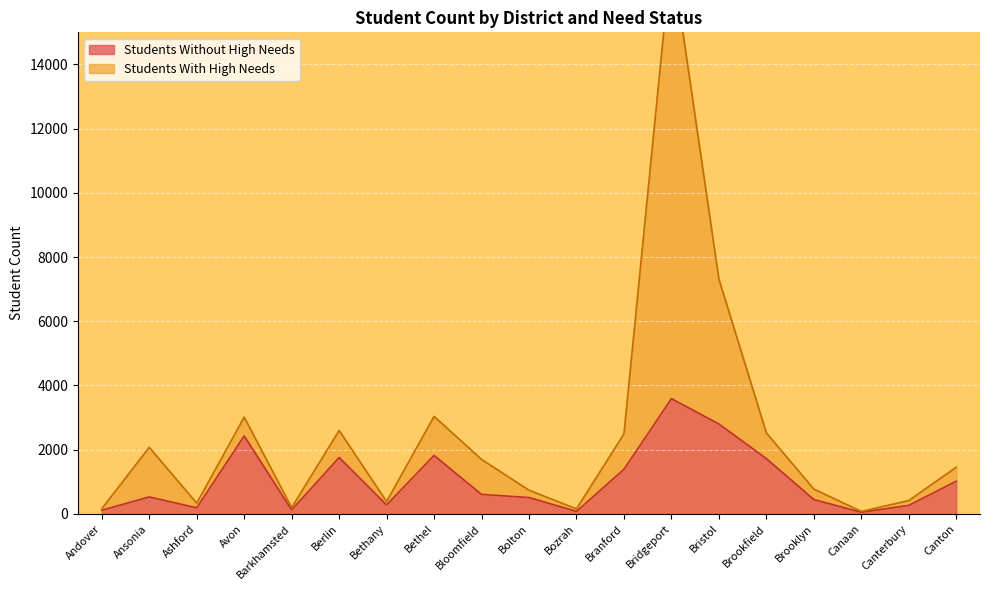

Count the number of data series in this chart.

2